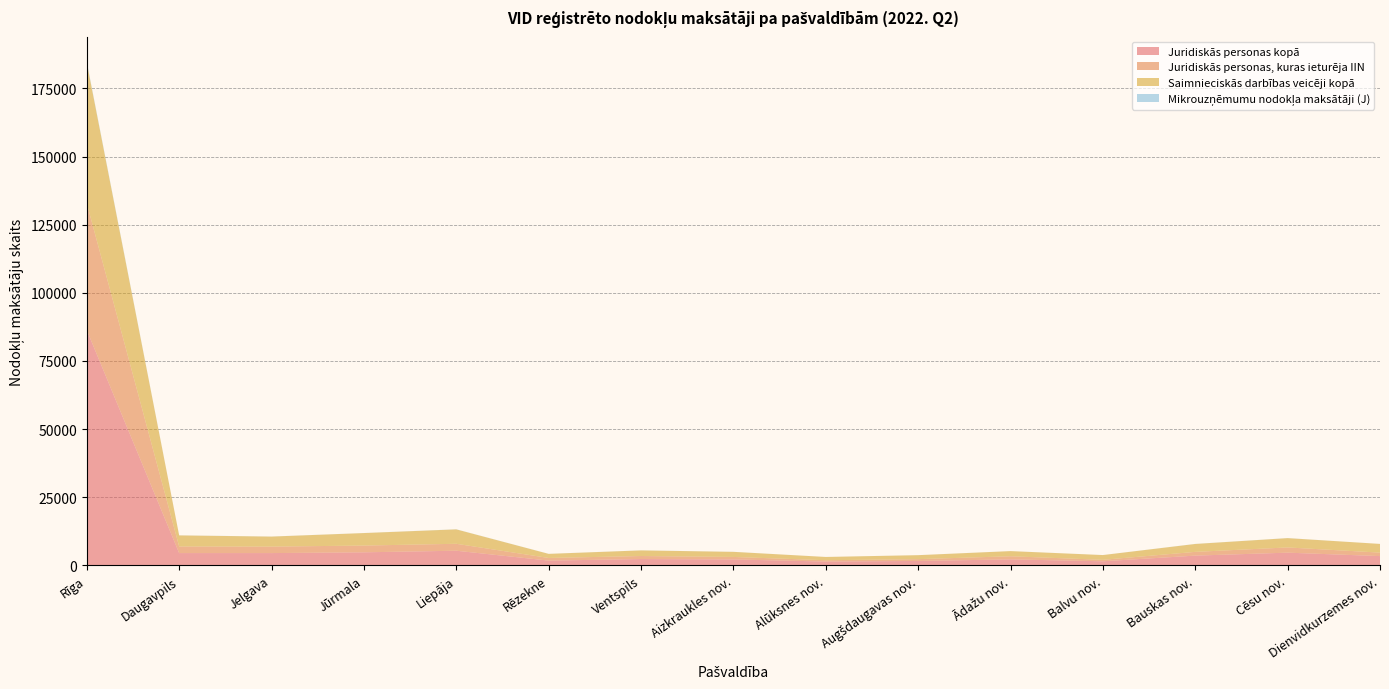

Reading left to right, what are all the values shown in this chart?

Juridiskās personas kopā: Rīga=86332	Daugavpils=4537	Jelgava=4534	Jūrmala=4815	Liepāja=5400	Rēzekne=1773	Ventspils=2349	Aizkraukles nov.=2205	Alūksnes nov.=1429	Augšdaugavas nov.=1647	Ādažu nov.=2222	Balvu nov.=1529	Bauskas nov.=3604	Cēsu nov.=4688	Dienvidkurzemes nov.=3430
Juridiskās personas, kuras ieturēja IIN: Rīga=46499	Daugavpils=2419	Jelgava=2374	Jūrmala=2477	Liepāja=2542	Rēzekne=970	Ventspils=1105	Aizkraukles nov.=908	Alūksnes nov.=487	Augšdaugavas nov.=661	Ādažu nov.=1143	Balvu nov.=533	Bauskas nov.=1371	Cēsu nov.=1915	Dienvidkurzemes nov.=1273
Saimnieciskās darbības veicēji kopā: Rīga=51587	Daugavpils=4066	Jelgava=3676	Jūrmala=4585	Liepāja=5289	Rēzekne=1501	Ventspils=2062	Aizkraukles nov.=1874	Alūksnes nov.=1193	Augšdaugavas nov.=1458	Ādažu nov.=1892	Balvu nov.=1743	Bauskas nov.=2901	Cēsu nov.=3418	Dienvidkurzemes nov.=3189
Mikrouzņēmumu nodokļa maksātāji (J): Rīga=314	Daugavpils=20	Jelgava=20	Jūrmala=15	Liepāja=32	Rēzekne=15	Ventspils=16	Aizkraukles nov.=14	Alūksnes nov.=5	Augšdaugavas nov.=11	Ādažu nov.=11	Balvu nov.=8	Bauskas nov.=21	Cēsu nov.=18	Dienvidkurzemes nov.=5